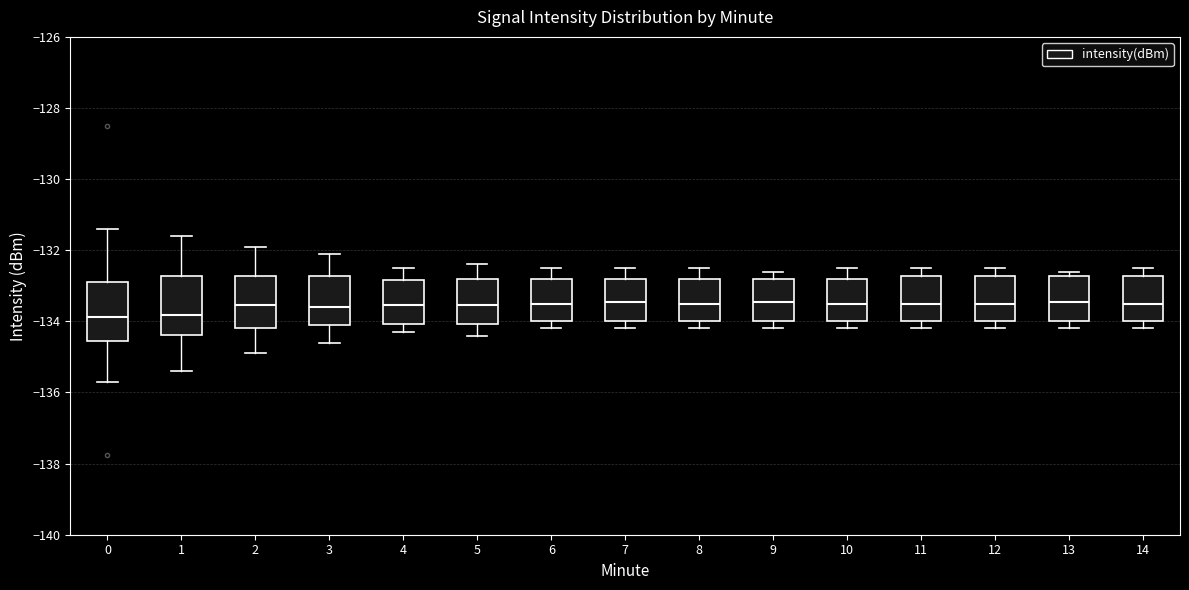

Reading left to right, read every box against the y-axis: the position of its median line, the range the box covers, and the ends of its whiskers. The values are not printed on the chart, so give them approximately, as read against the axis.

0: median -133.8, box -134.6 to -132.8, whiskers -135.6 to -131.4
1: median -133.8, box -134.4 to -132.8, whiskers -135.4 to -131.6
2: median -133.6, box -134.2 to -132.8, whiskers -134.8 to -131.8
3: median -133.6, box -134.0 to -132.8, whiskers -134.6 to -132.0
4: median -133.6, box -134.0 to -132.8, whiskers -134.2 to -132.4
5: median -133.6, box -134.0 to -132.8, whiskers -134.4 to -132.4
6: median -133.4, box -134.0 to -132.8, whiskers -134.2 to -132.4
7: median -133.4, box -134.0 to -132.8, whiskers -134.2 to -132.4
8: median -133.4, box -134.0 to -132.8, whiskers -134.2 to -132.4
9: median -133.4, box -134.0 to -132.8, whiskers -134.2 to -132.6
10: median -133.4, box -134.0 to -132.8, whiskers -134.2 to -132.4
11: median -133.4, box -134.0 to -132.8, whiskers -134.2 to -132.4
12: median -133.4, box -134.0 to -132.8, whiskers -134.2 to -132.4
13: median -133.4, box -134.0 to -132.8, whiskers -134.2 to -132.6
14: median -133.4, box -134.0 to -132.8, whiskers -134.2 to -132.4